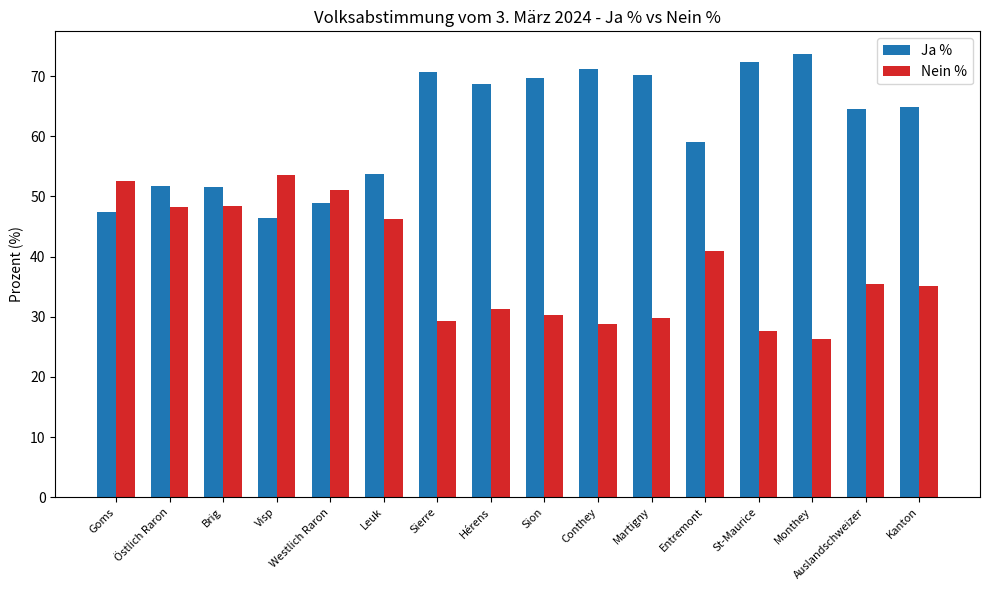

What is the label of the 4th bar from the left?

Visp